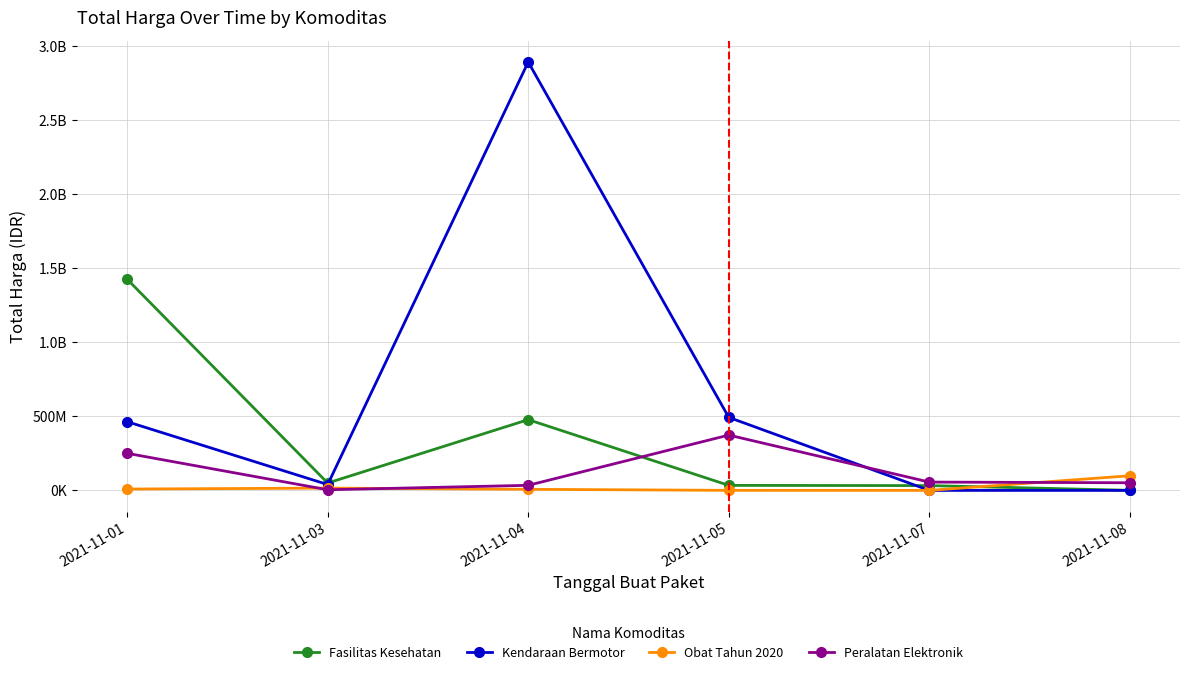

At how many categories does at least one series exceed 954497939?

2